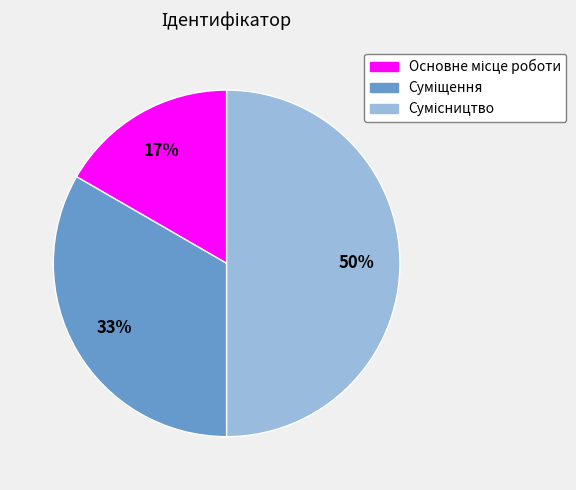

To the nearest percent, what is the difference between the largest and smallest slice percentages?

33%